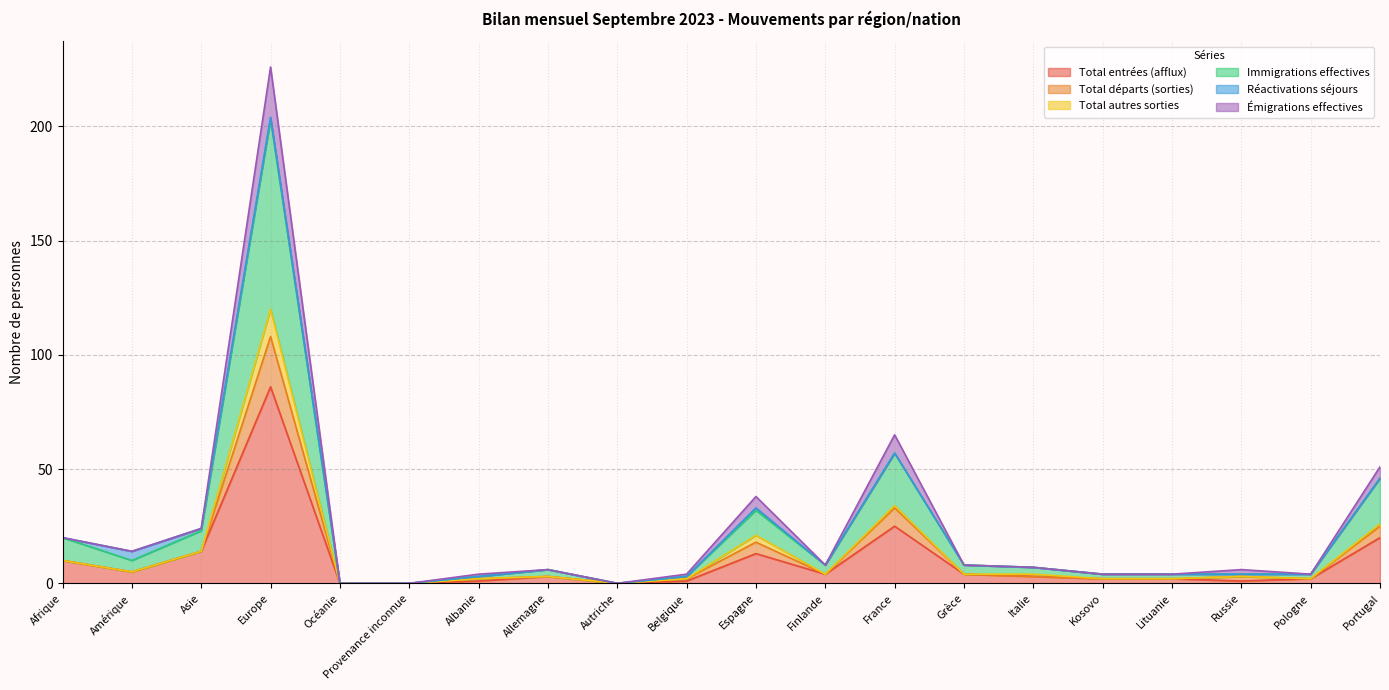

At which label is Immigrations effectives closest to 101?

France